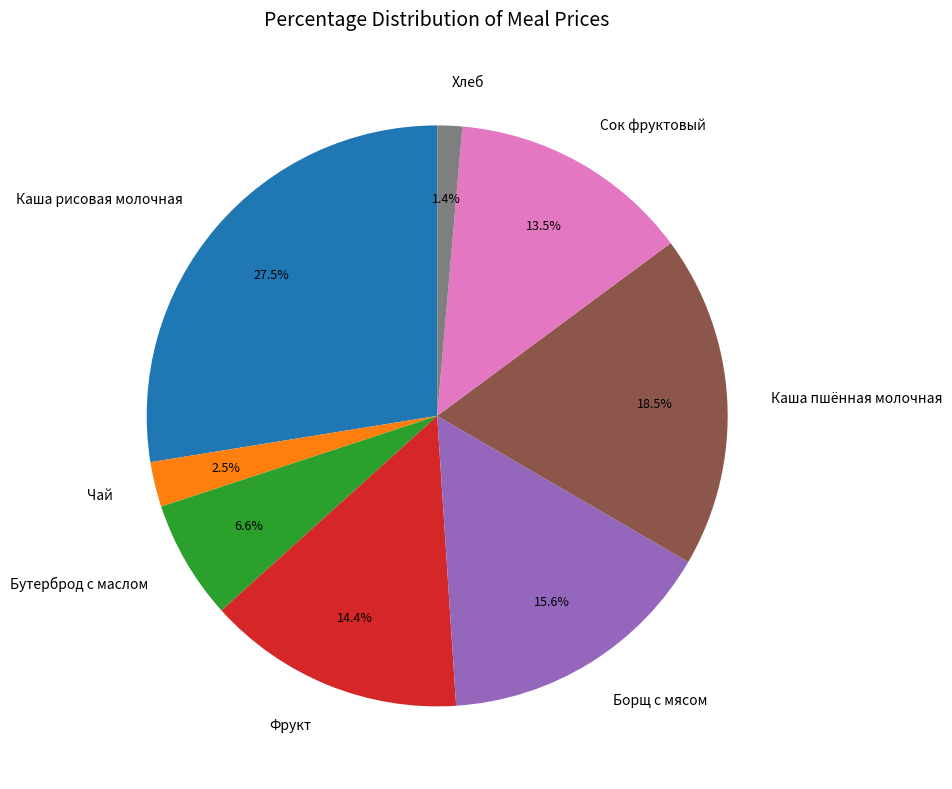

Which category has the biggest portion of the pie?

Каша рисовая молочная